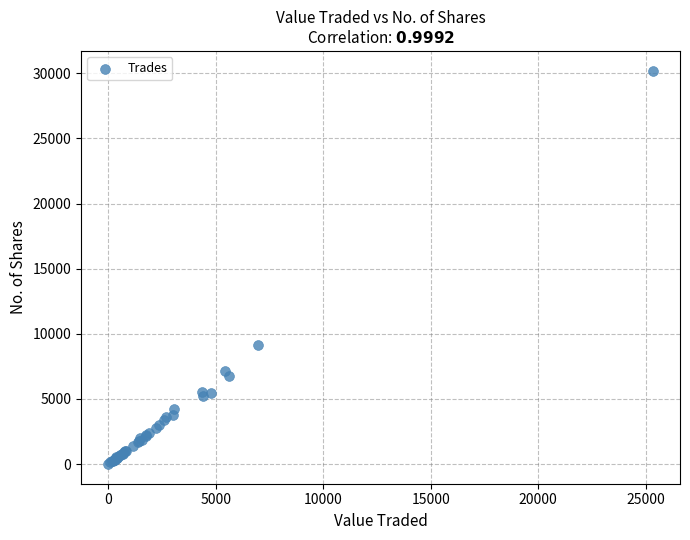

What Y value in the scatter plot is closest to 15107?

9140